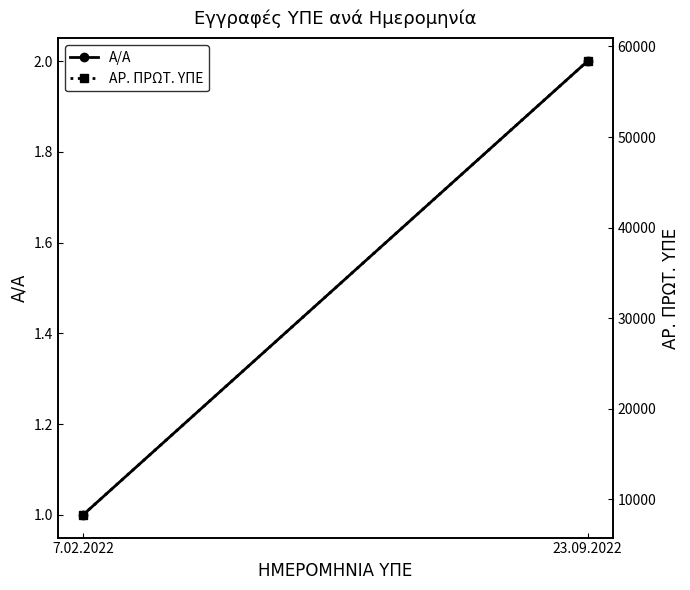

Which label corresponds to the smallest value in the chart?

7.02.2022